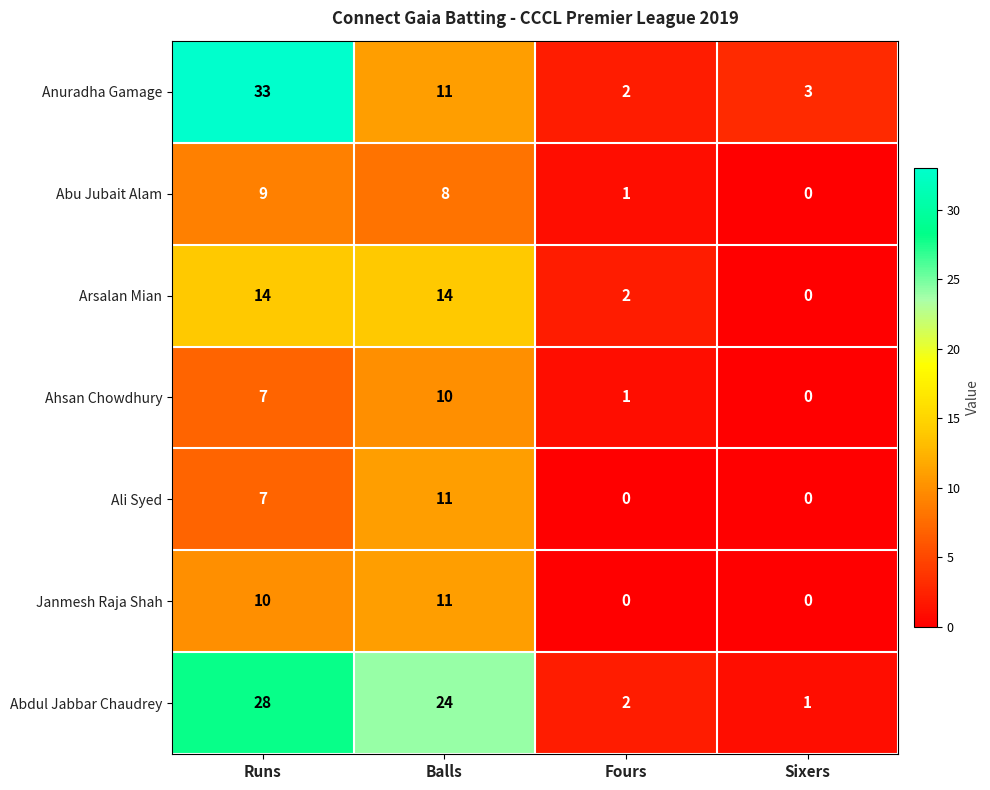

True or false: Ali Syed has a value of 7 at Sixers.

False